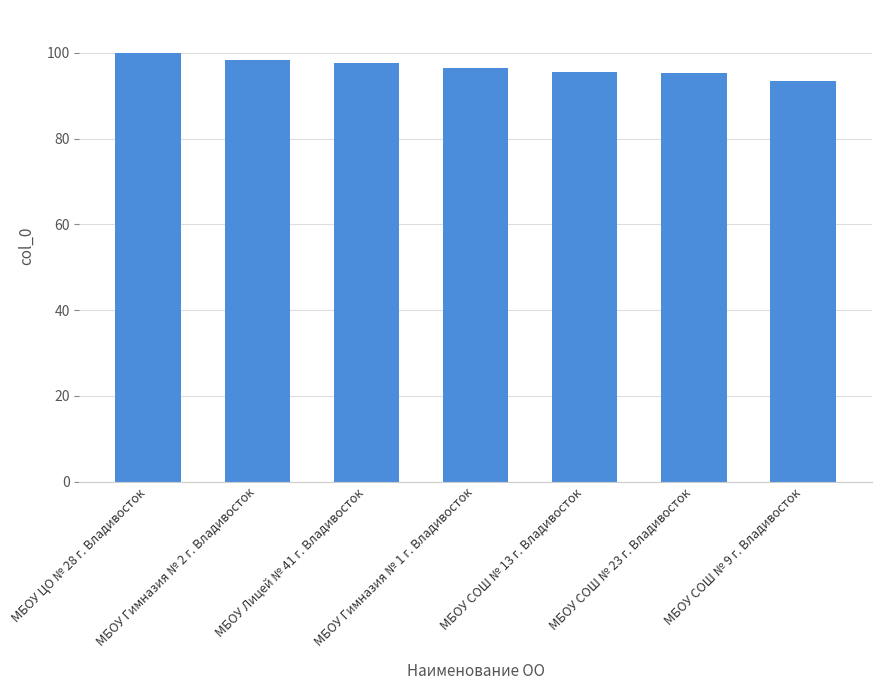

What is the value of the 3rd bar from the left?

97.6